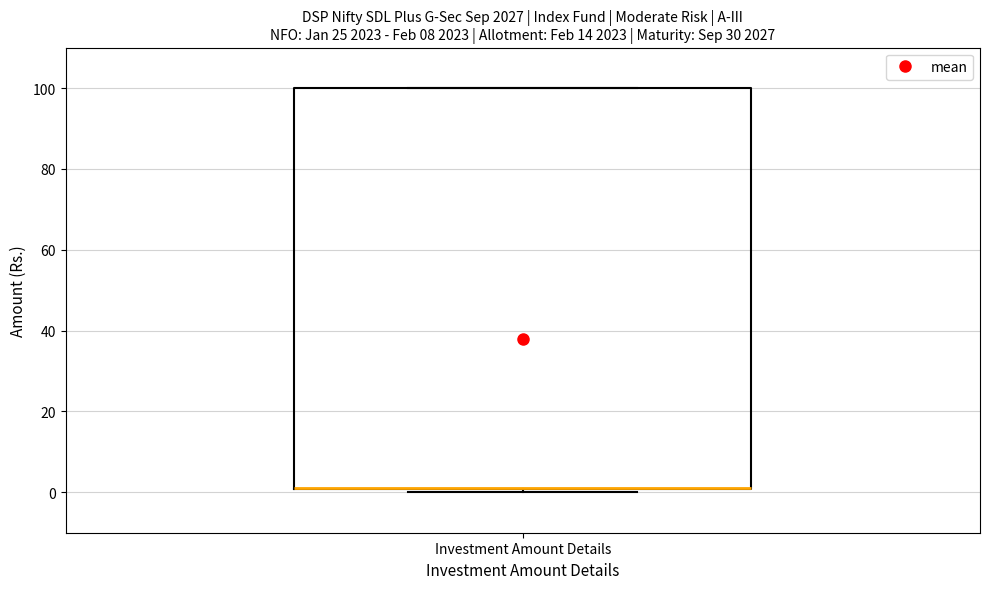

Read this box plot against the y-axis: the position of the median line, the range covered by the box, and the ends of both whiskers. The values are not printed on the chart, so give them approximately, as read against the axis.

median 2 (drawn on the box's lower edge), box 0 to 100, whiskers 0 (just below the box's lower edge) to 100